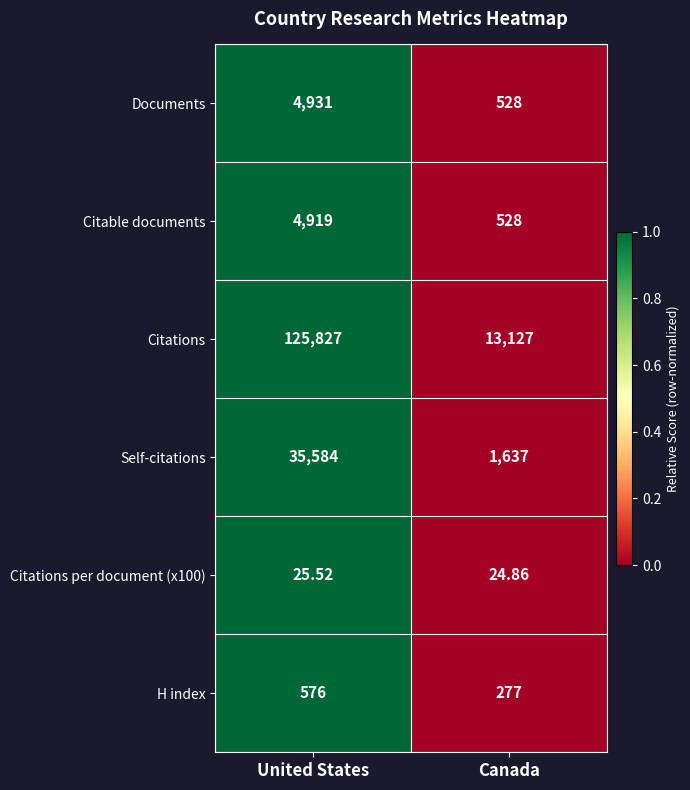

At which category does the chart reach its minimum across all series?

Canada